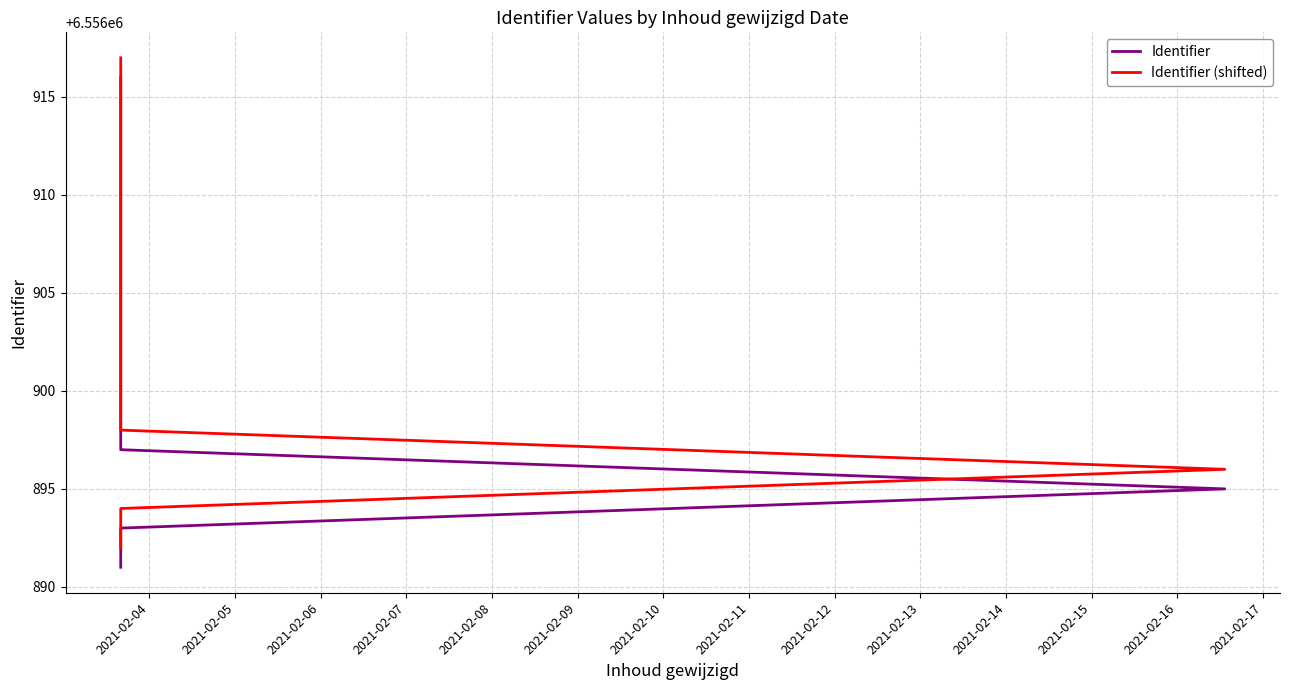

At how many categories does at least one series exceed 6556912?

3